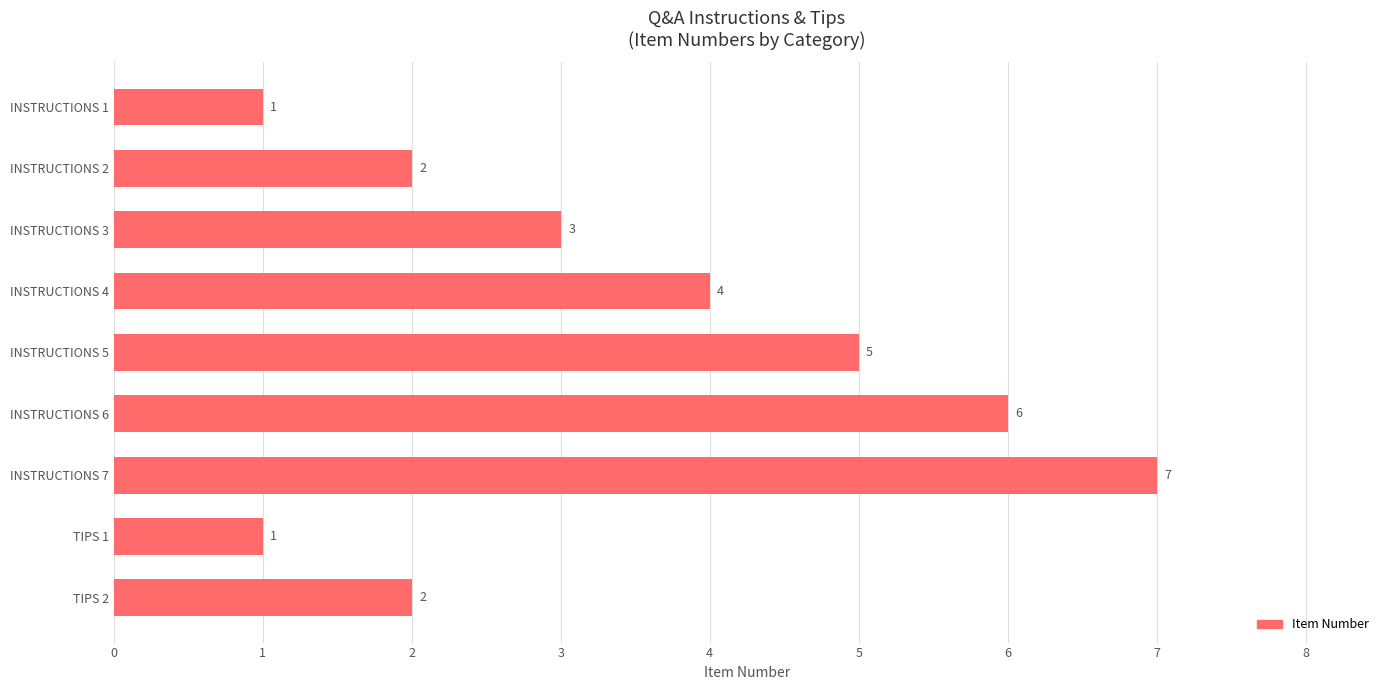

Reading bottom to top, list all the values displayed in this chart.

2	1	7	6	5	4	3	2	1